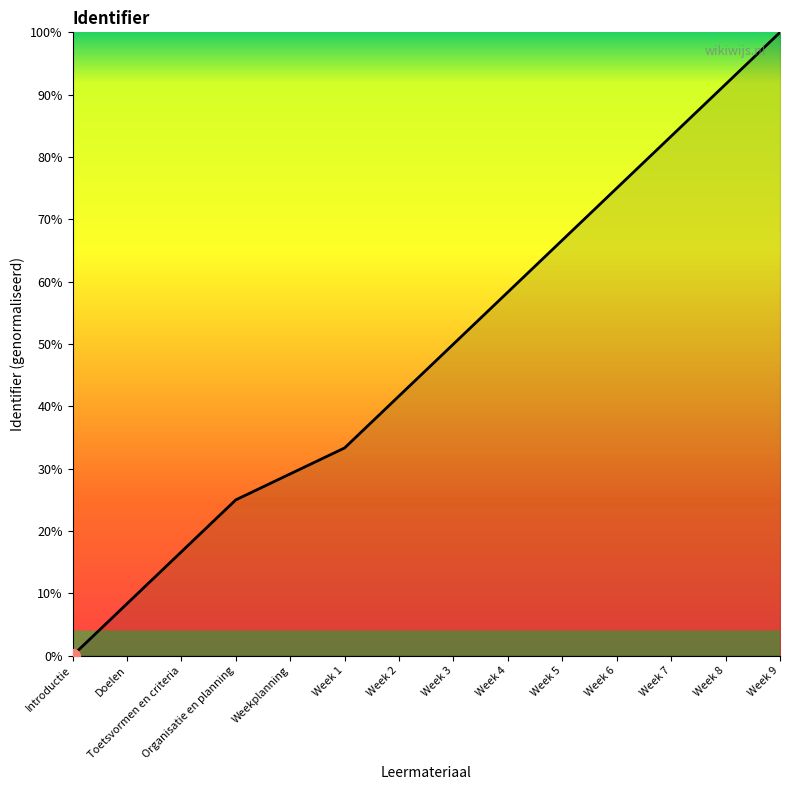

Approximately how many times larger is the value at Week 4 compared to Doelen?

7.0